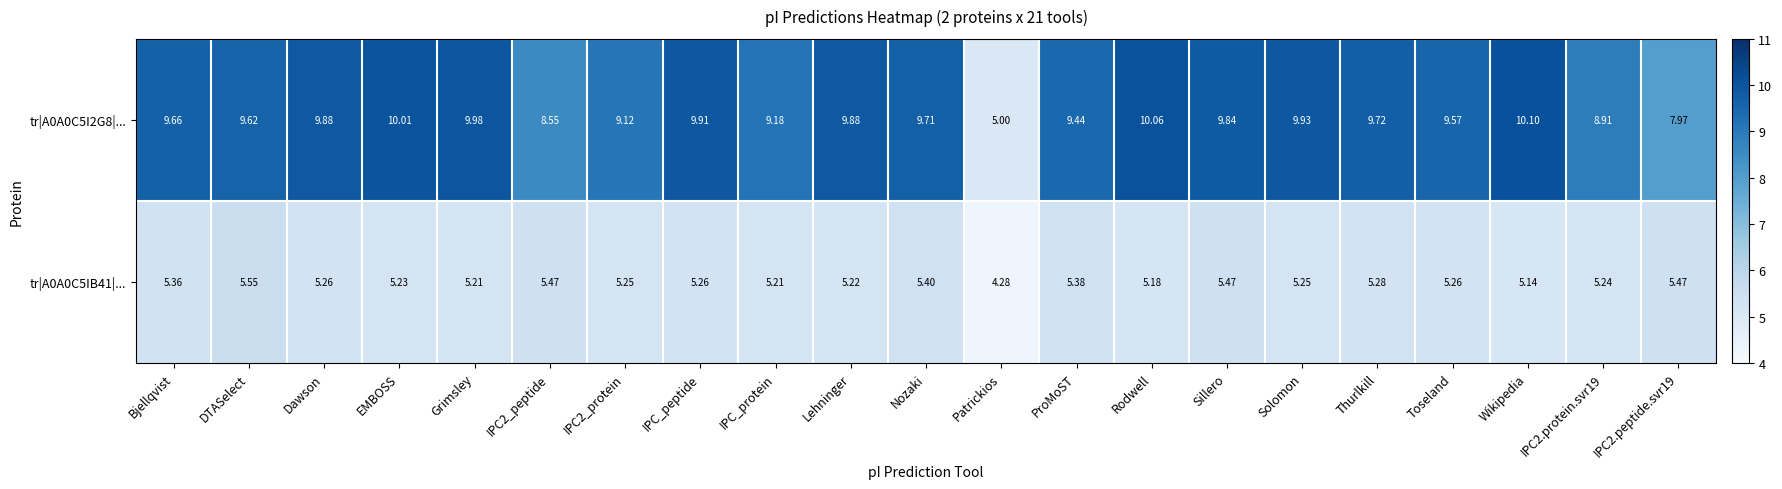

At which label does tr|A0A0C5I2G8|... first exceed 9?

Bjellqvist